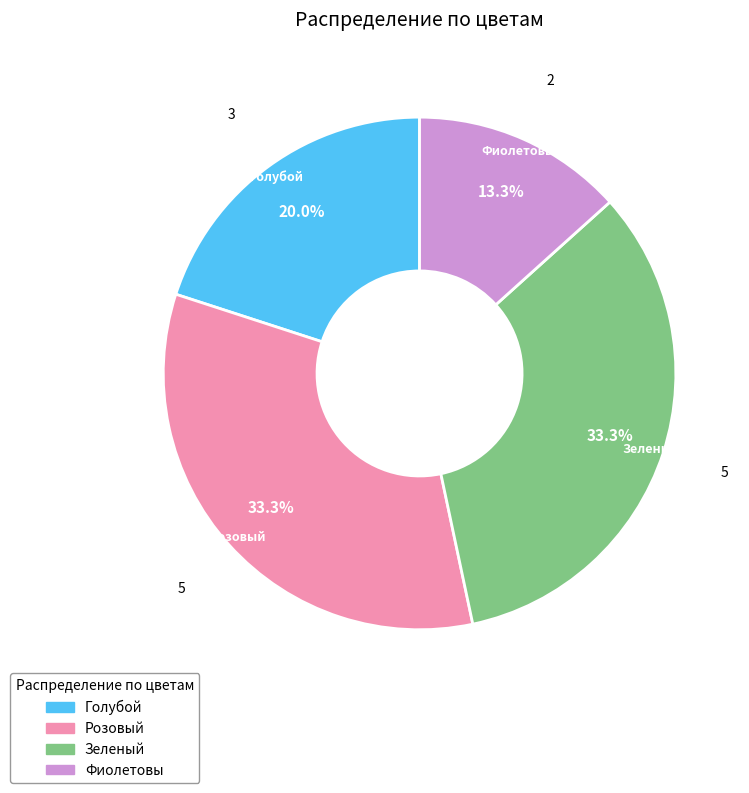

Count the number of slices in the pie.

4